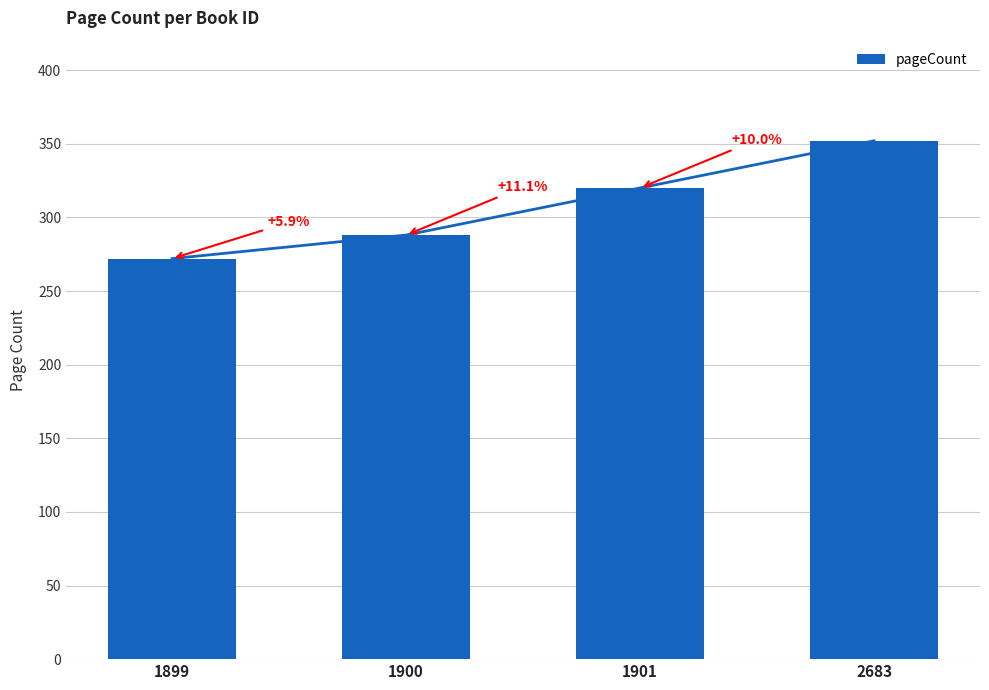

Reading left to right, list all the values displayed in this chart.

1899=272	1900=288	1901=320	2683=352